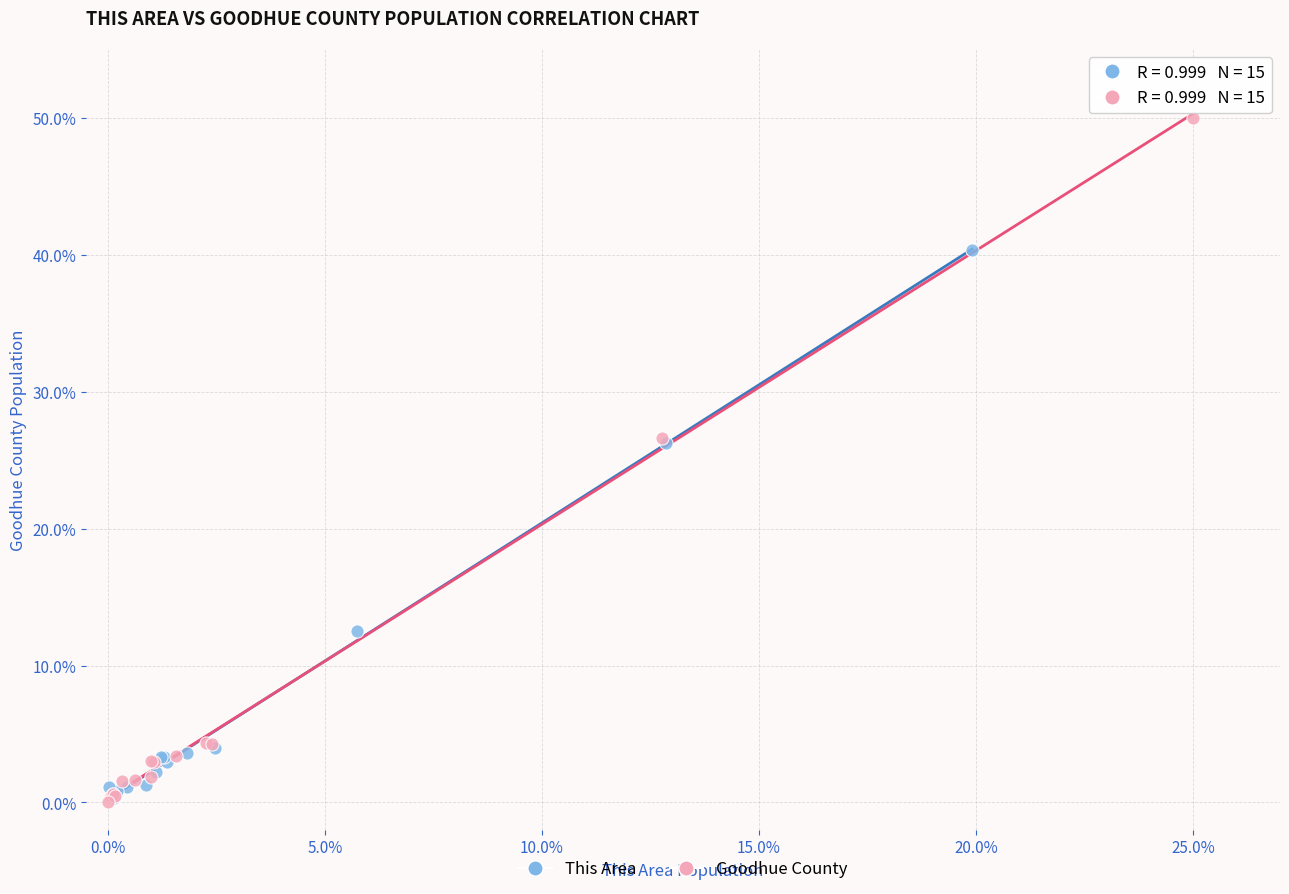

Which series contains the highest Y value?

Goodhue County